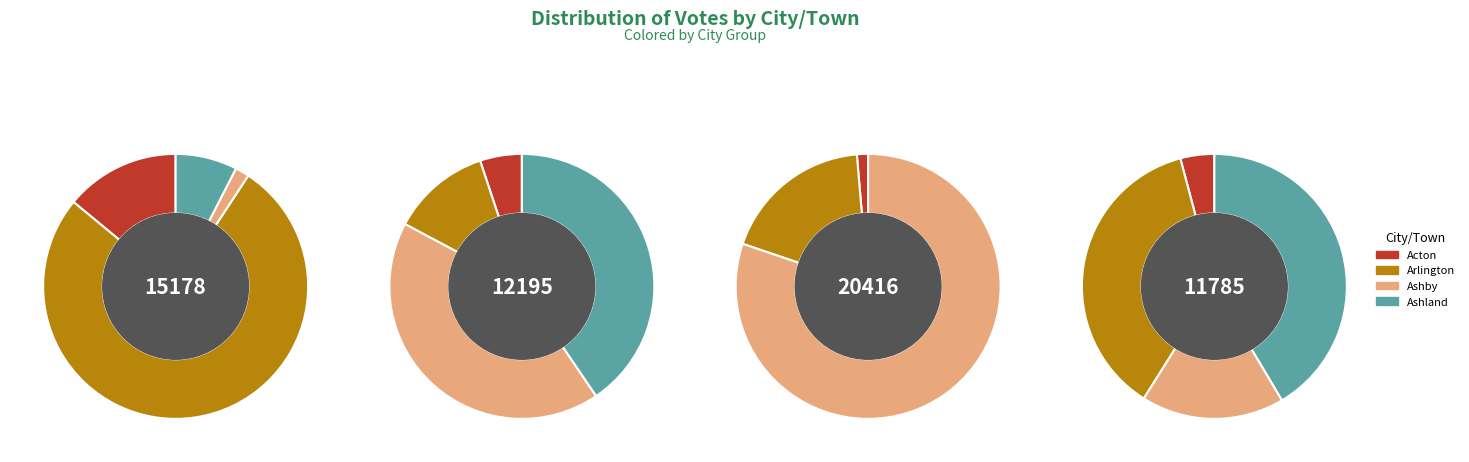

Does Ashland represent more than half of the total?

No